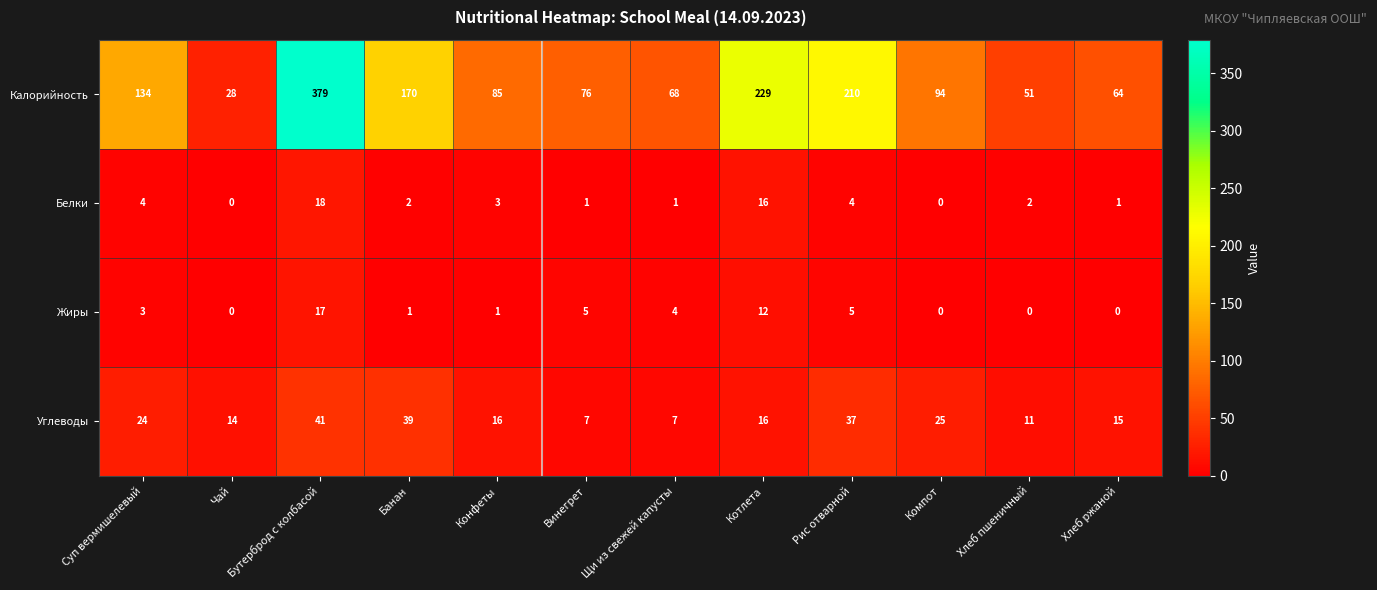

The value of Углеводы at Банан is 39. True or false?

True